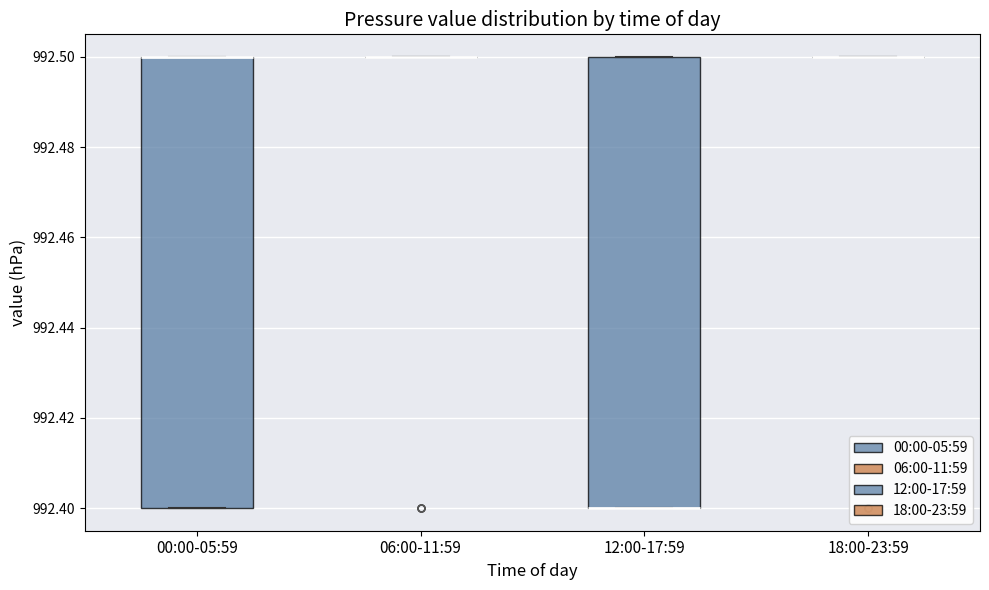

Reading left to right, transcribe this box plot: for each box, give where its median line is, the range the box spans, and where its two whiskers end, as read against the y-axis. The values are not printed on the chart, so give them approximately, as read against the axis.

00:00-05:59: median 992.5 (drawn on the box's upper edge), box 992.4 to 992.5, whiskers 992.4 to 992.5
06:00-11:59: box collapsed to a line at 992.5, whiskers 992.5 to 992.5
12:00-17:59: median 992.4 (drawn on the box's lower edge), box 992.4 to 992.5, whiskers 992.4 to 992.5
18:00-23:59: box collapsed to a line at 992.5, whiskers 992.5 to 992.5